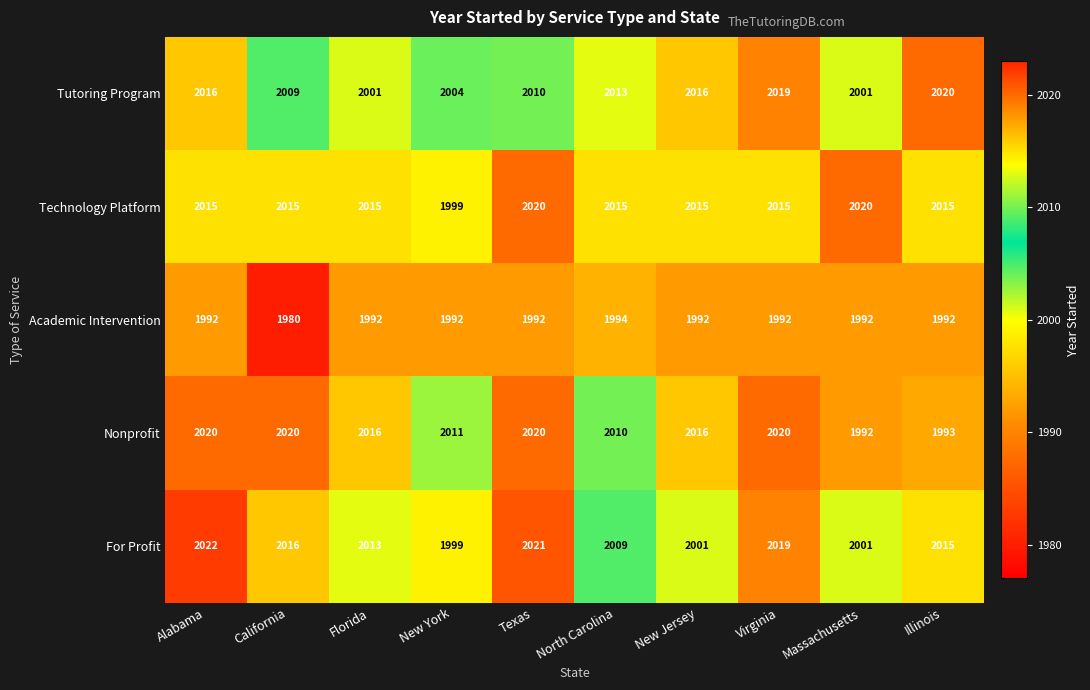

Count the number of categories in the chart.

10